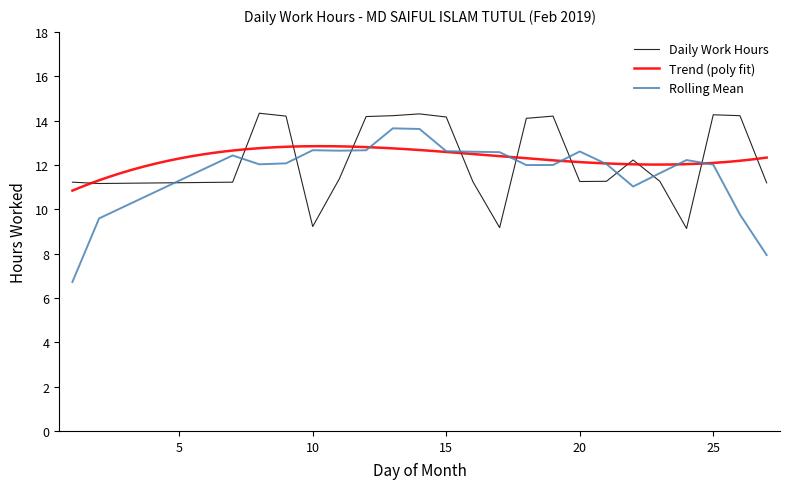

How many categories are shown in the chart?

23